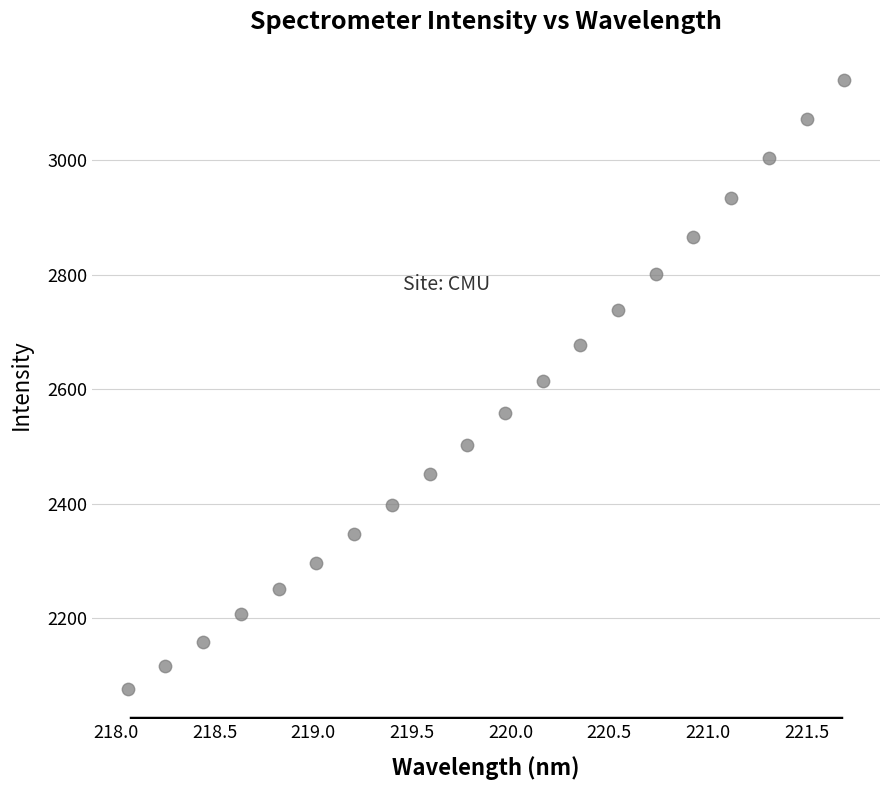

What is the range of X values (max minus min)?

3.6